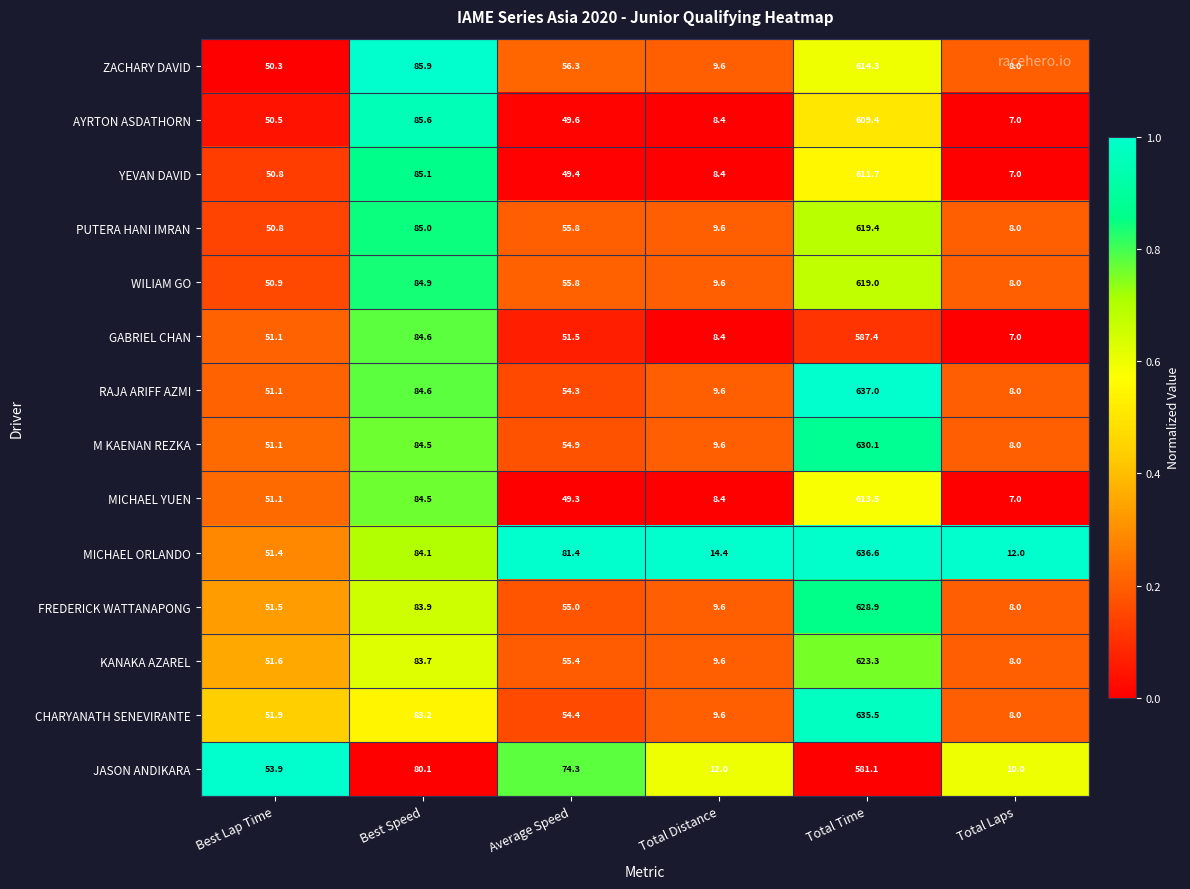

What is the total value across all series at Best Speed?

1179.7